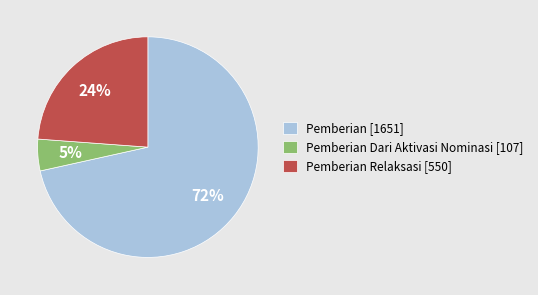

Rank the categories by value from highest to lowest.

Pemberian [1651], Pemberian Relaksasi [550], Pemberian Dari Aktivasi Nominasi [107]